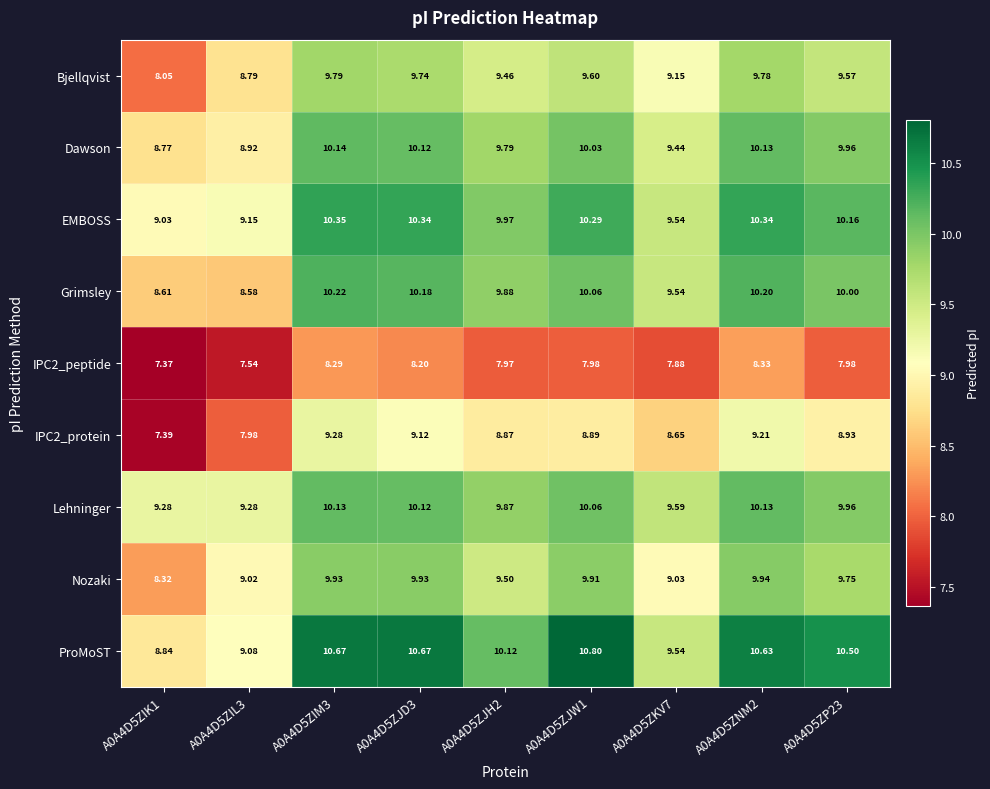

Between A0A4D5ZJW1 and A0A4D5ZKV7, which series saw the biggest shift?

ProMoST